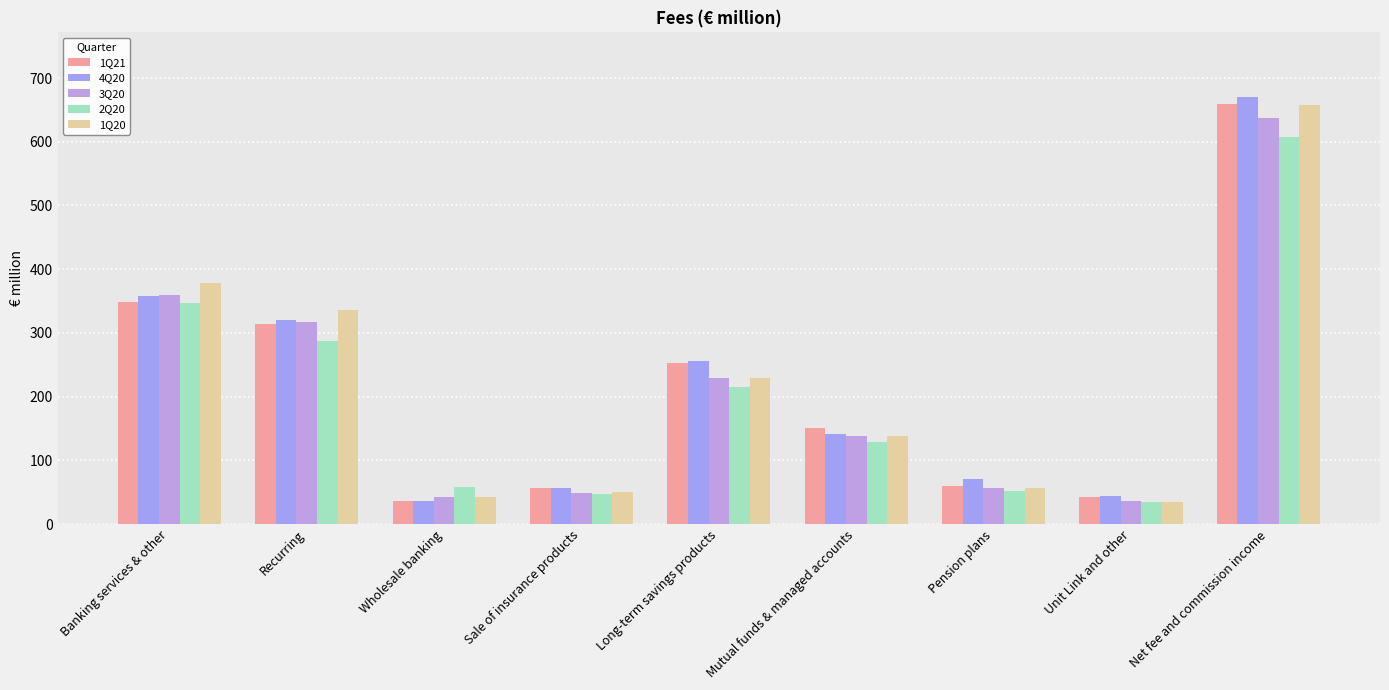

Are the bars horizontal?

No